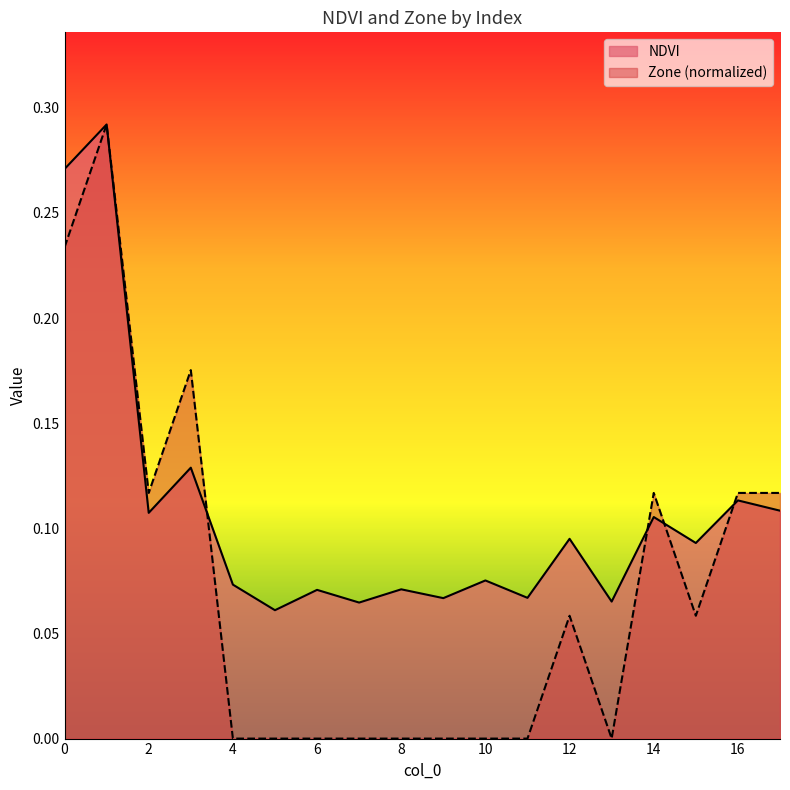

Reading left to right, transcribe all the data shown in this chart.

NDVI: 0.3	0.3	0.1	0.1	0.1	0.1	0.1	0.1	0.1	0.1	0.1	0.1	0.1	0.1	0.1	0.1	0.1	0.1
Zone: 0.2	0.3	0.1	0.2	0.0	0.0	0.0	0.0	0.0	0.0	0.0	0.0	0.1	0.0	0.1	0.1	0.1	0.1